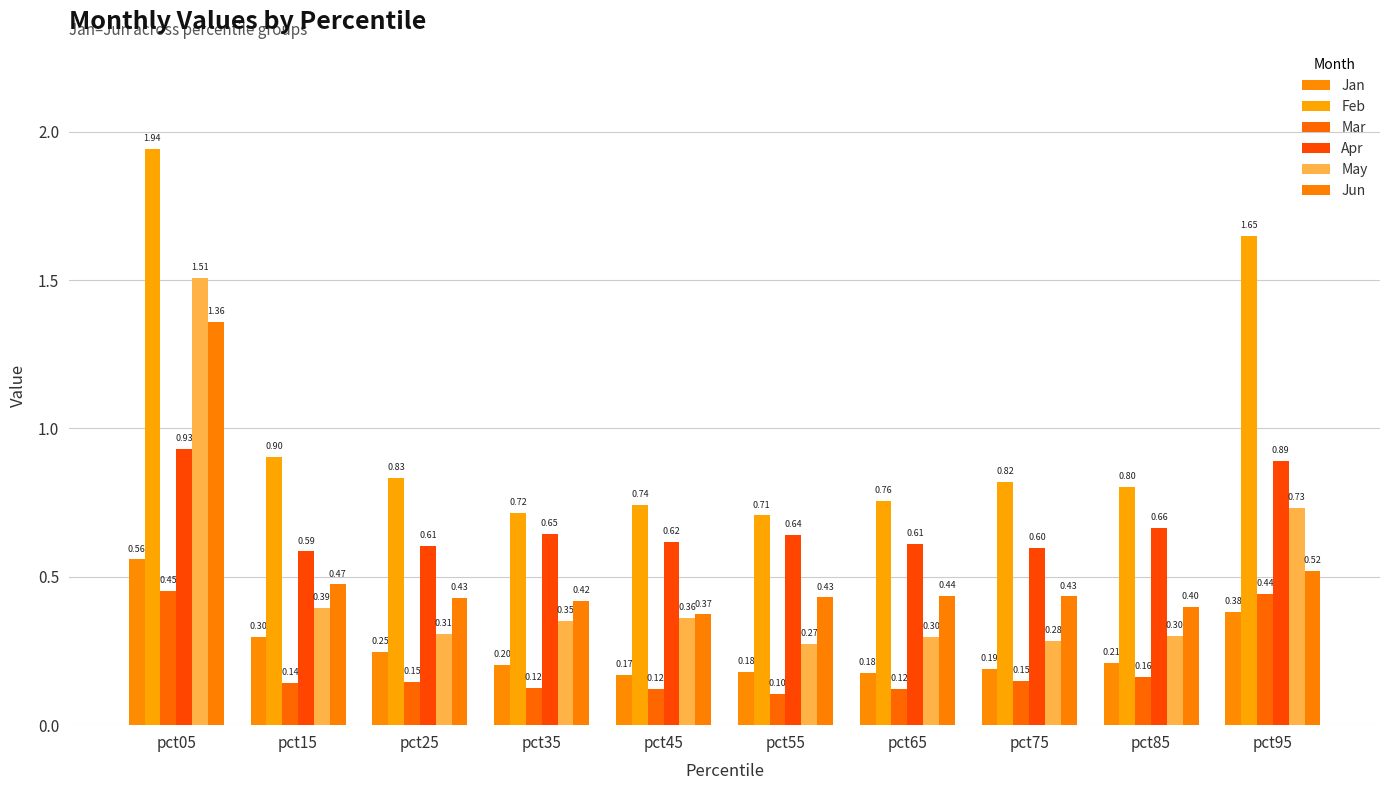

Which category has the highest value in the Mar series?

pct05